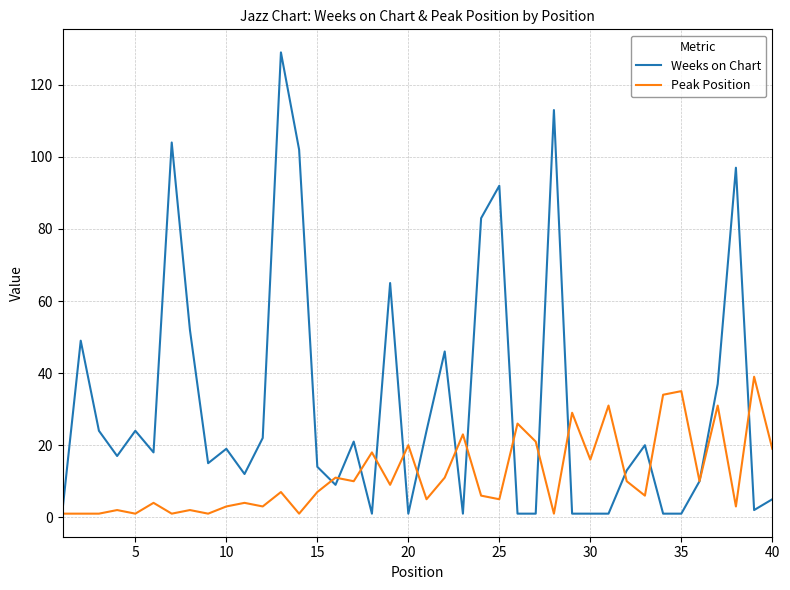

Which series has the largest range (max minus min)?

Weeks on Chart